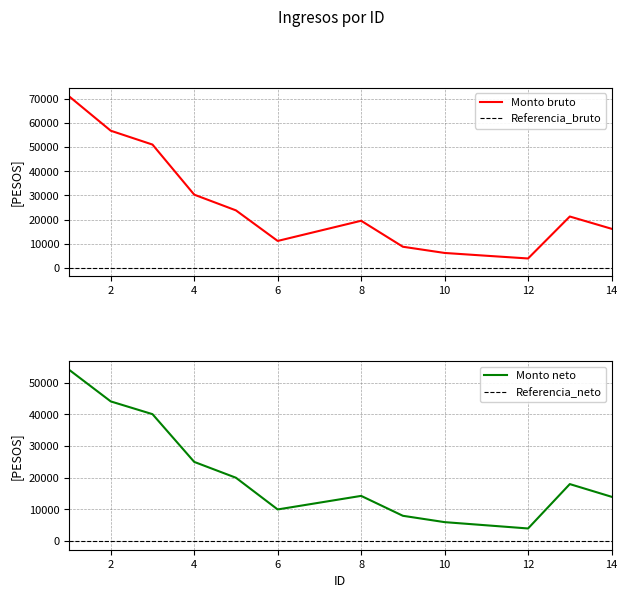

What is the spread (max minus min) of values at 6?

1112